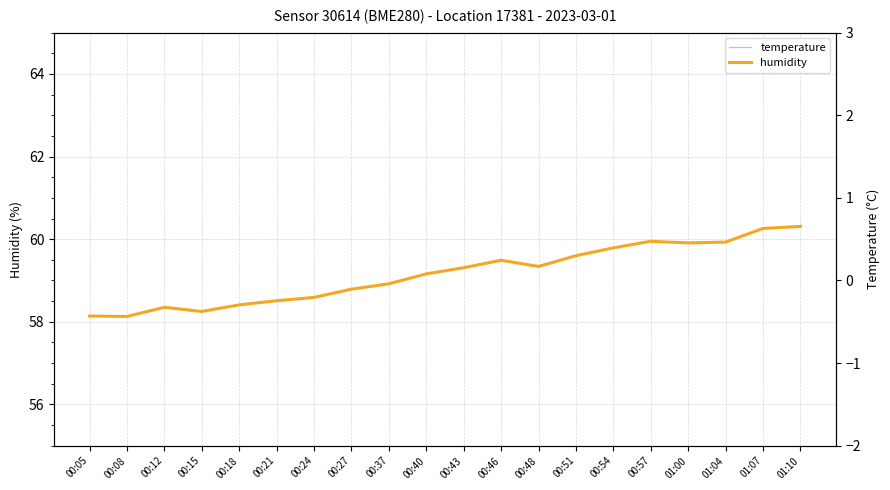

Between 00:57 and 00:24, which is larger?

00:24